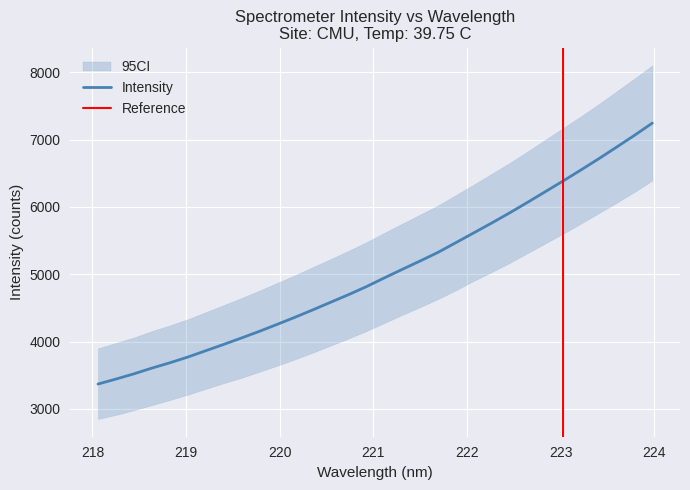

At which category does the chart reach its minimum across all series?

218.0596